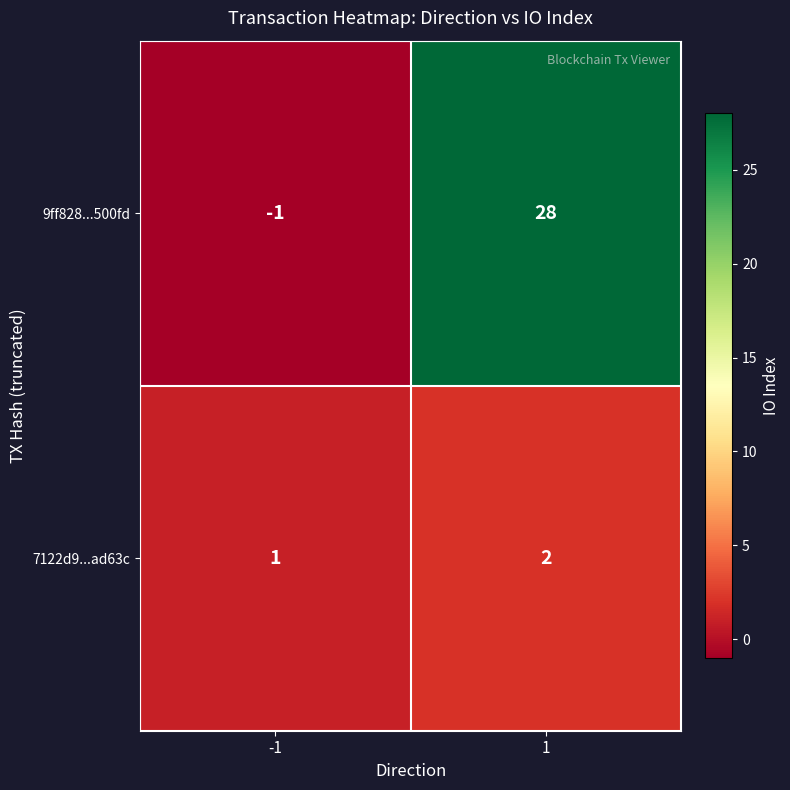

At 1, list the series in order from largest to smallest.

9ff828...500fd, 7122d9...ad63c